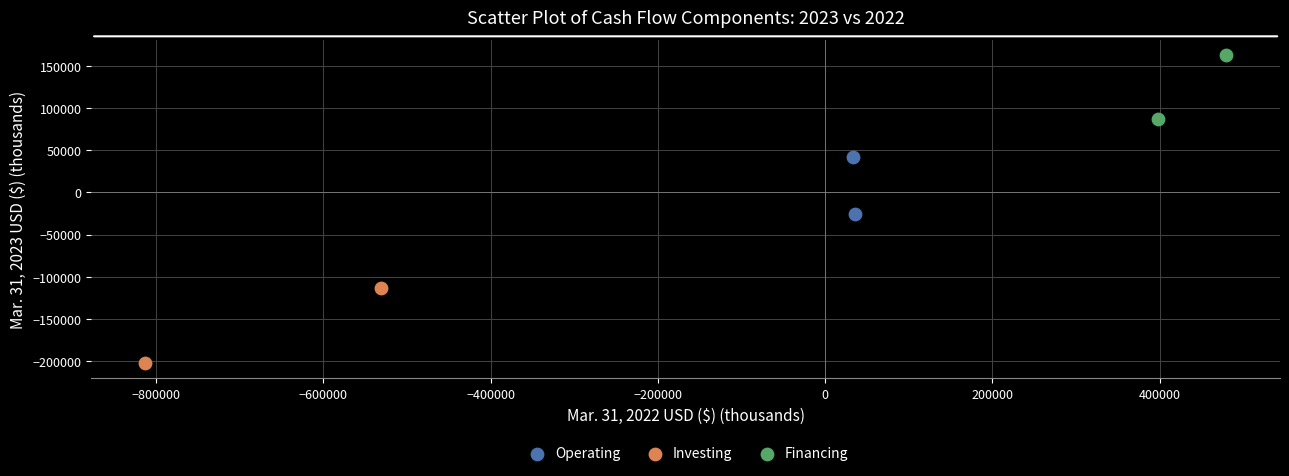

What are all the series names shown in the legend?

Operating, Investing, Financing